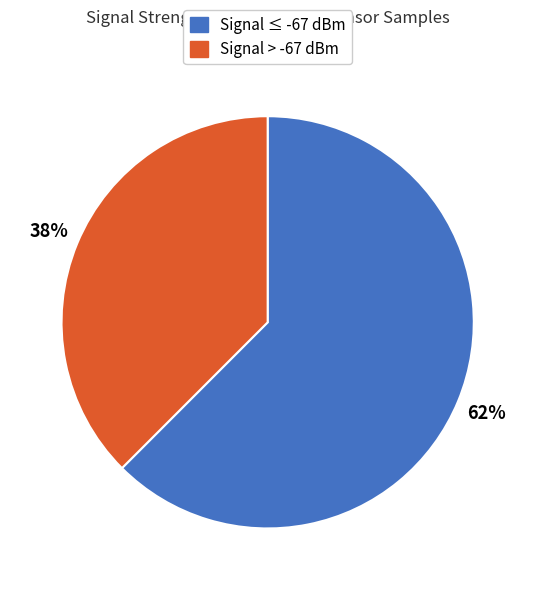

To the nearest percent, what is the average slice percentage?

50%